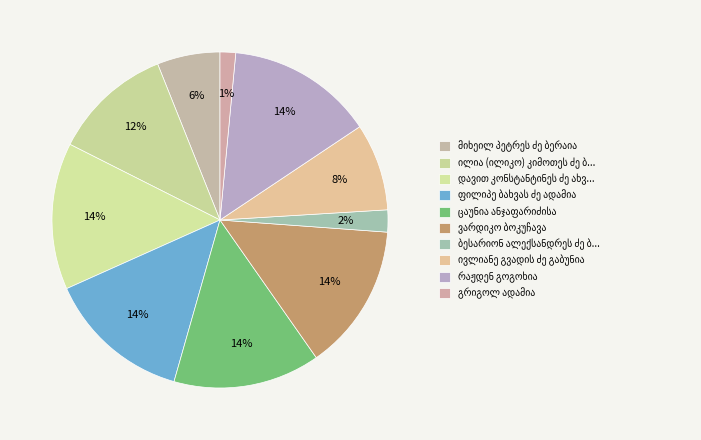

What is the change in value from მიხეილ პეტრეს ძე ბერაია to ივლიანე გვადის ძე გაბუნია?

+4709